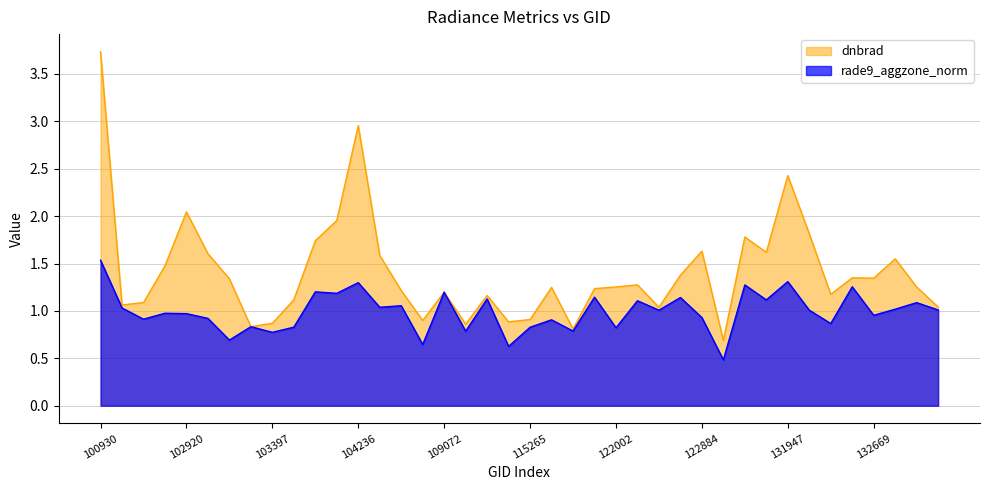

What is the spread (max minus min) of values at 133040?

0.5